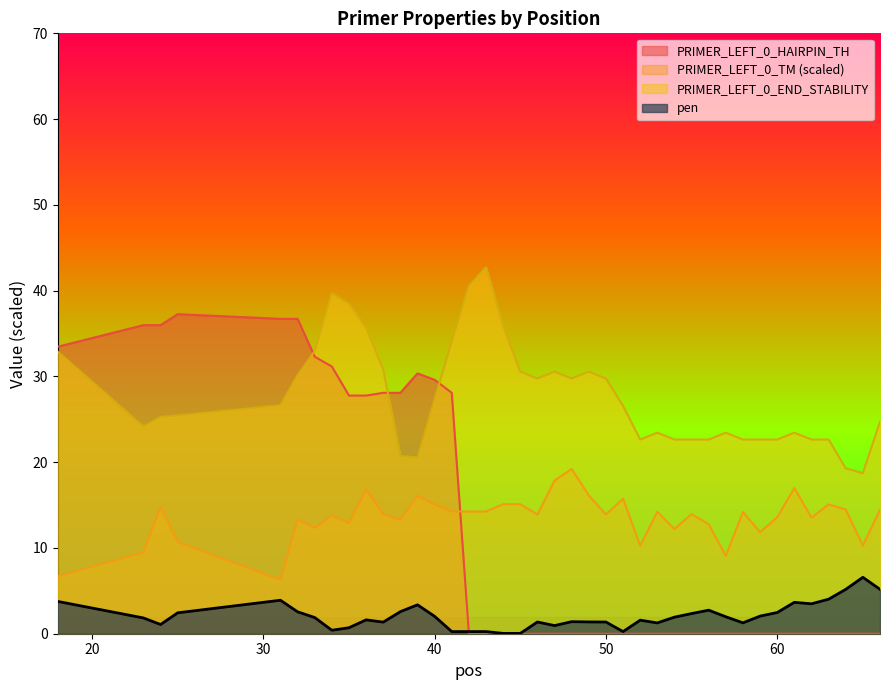

At which category does pen reach its first local valley?

24